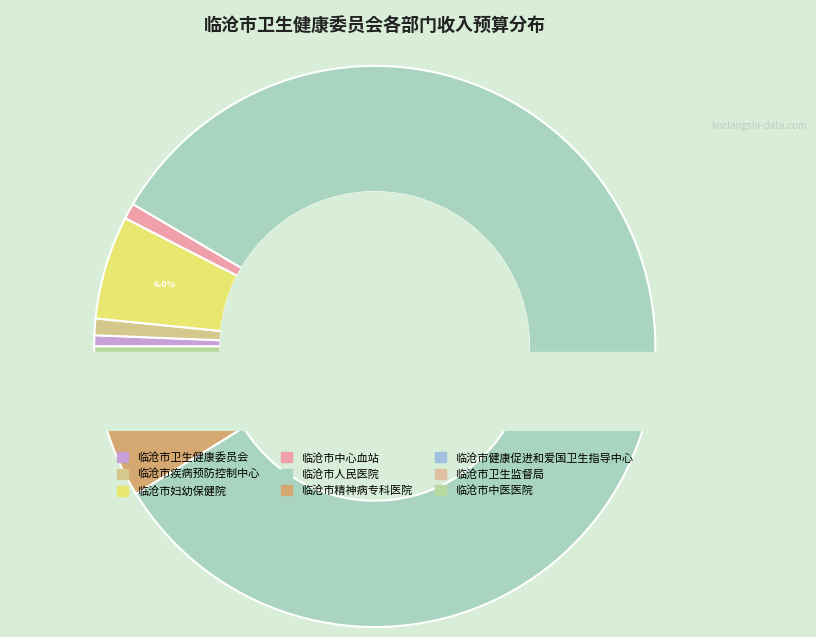

Does any single category account for the majority?

Yes